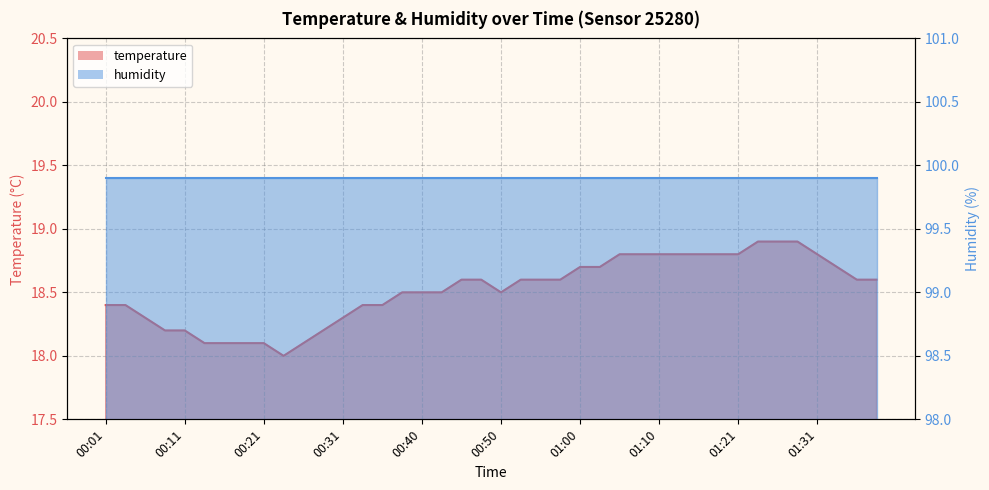

What position from the right is 01:13?

11